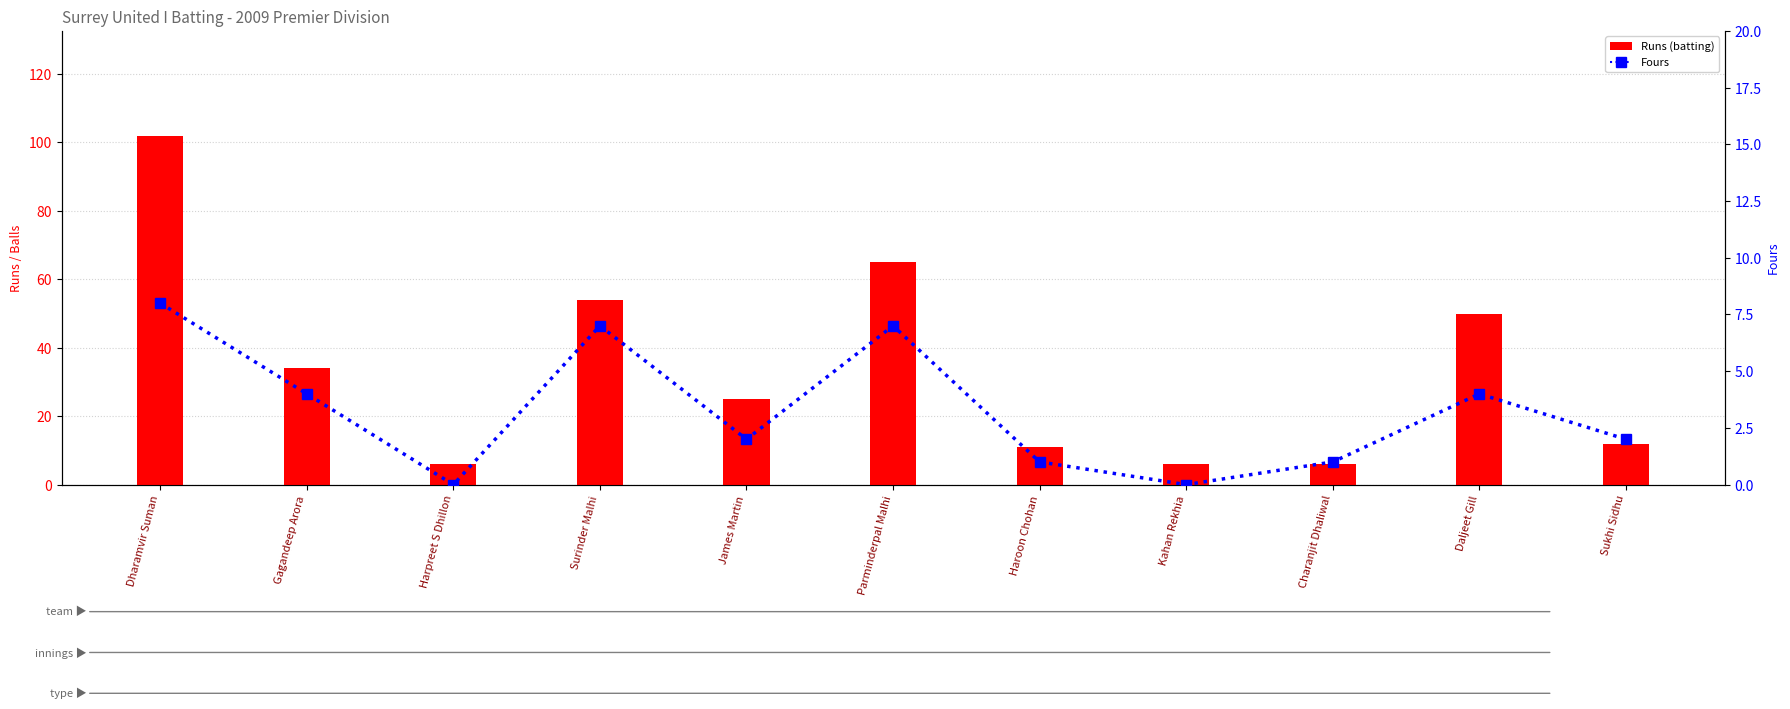

What is the maximum value shown in the chart?

102